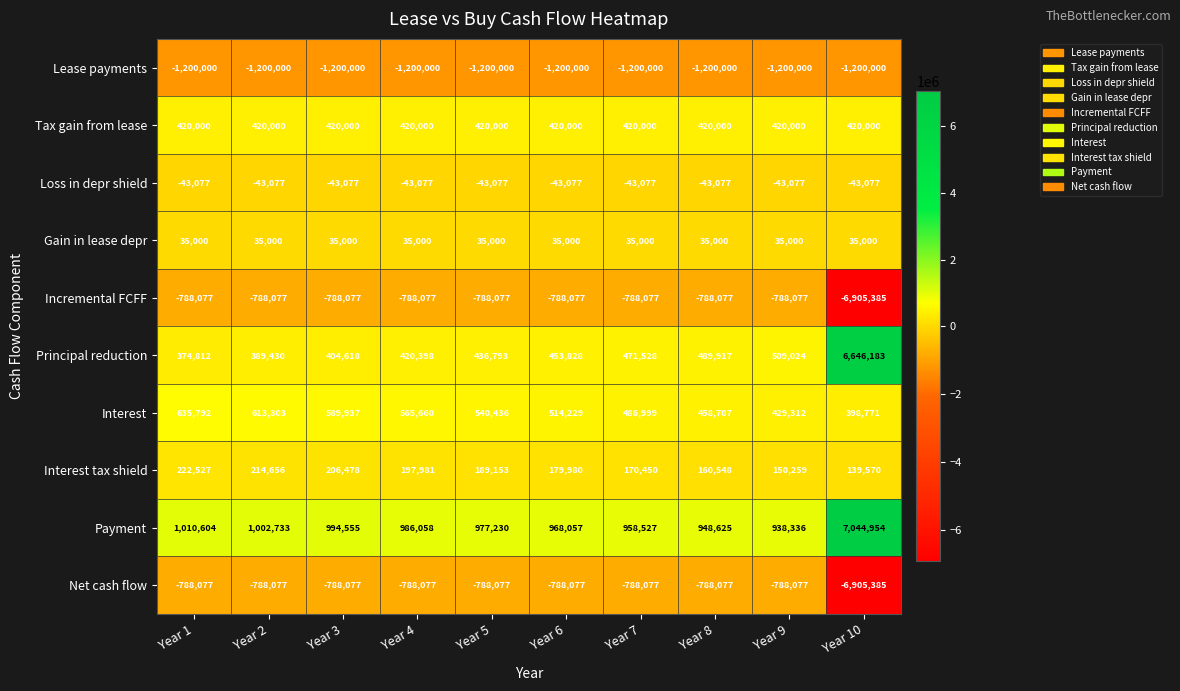

Which series has the widest spread of values?

Principal reduction